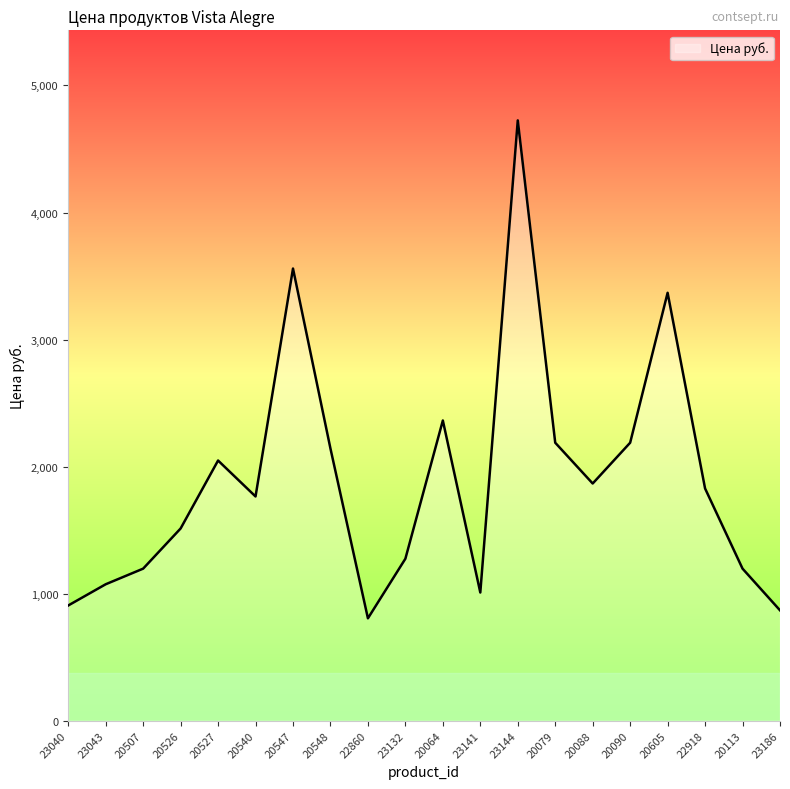

What is the smallest value displayed?

806